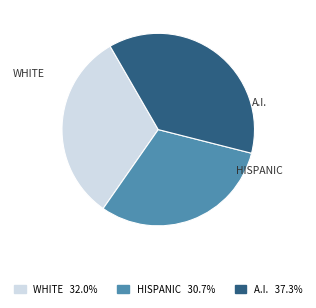

Does any single category account for the majority?

No